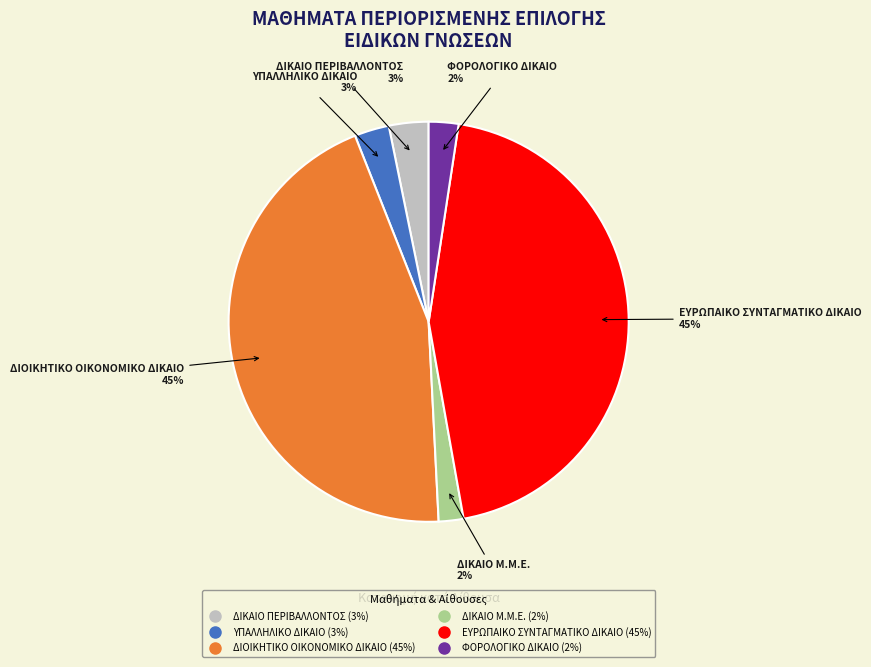

The ΔΙΚΑΙΟ ΠΕΡΙΒΑΛΛΟΝΤΟΣ slice represents 18% of the pie. True or false?

False